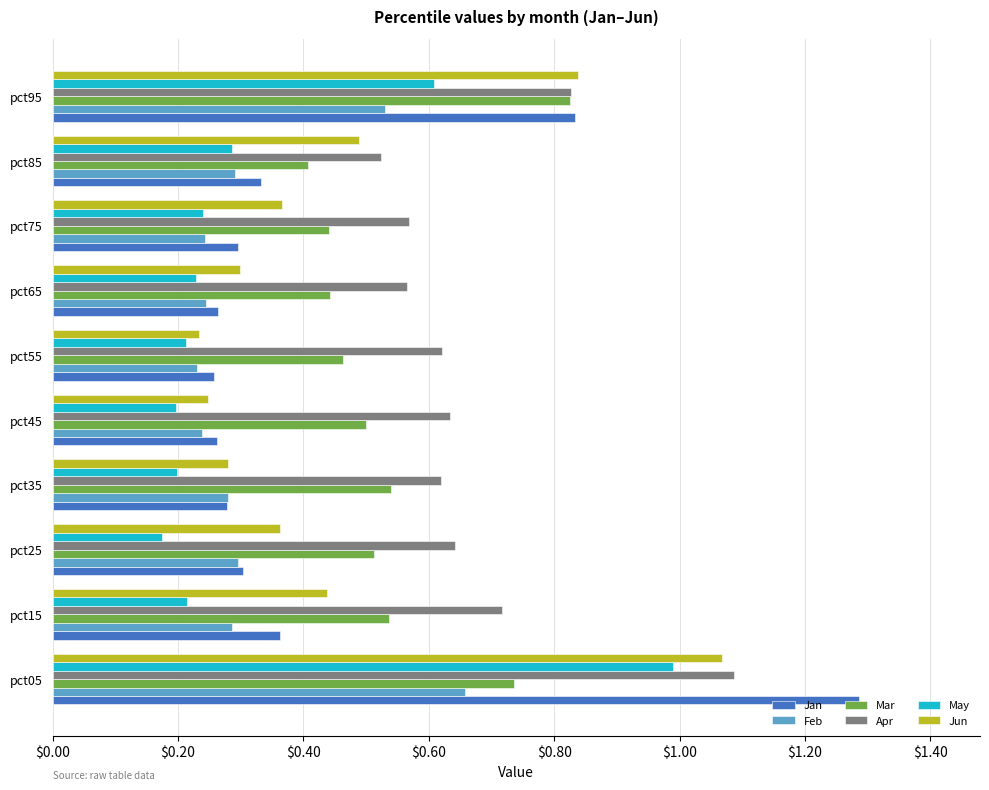

Is the value of Jan at pct85 greater than the value of May at pct35?

Yes